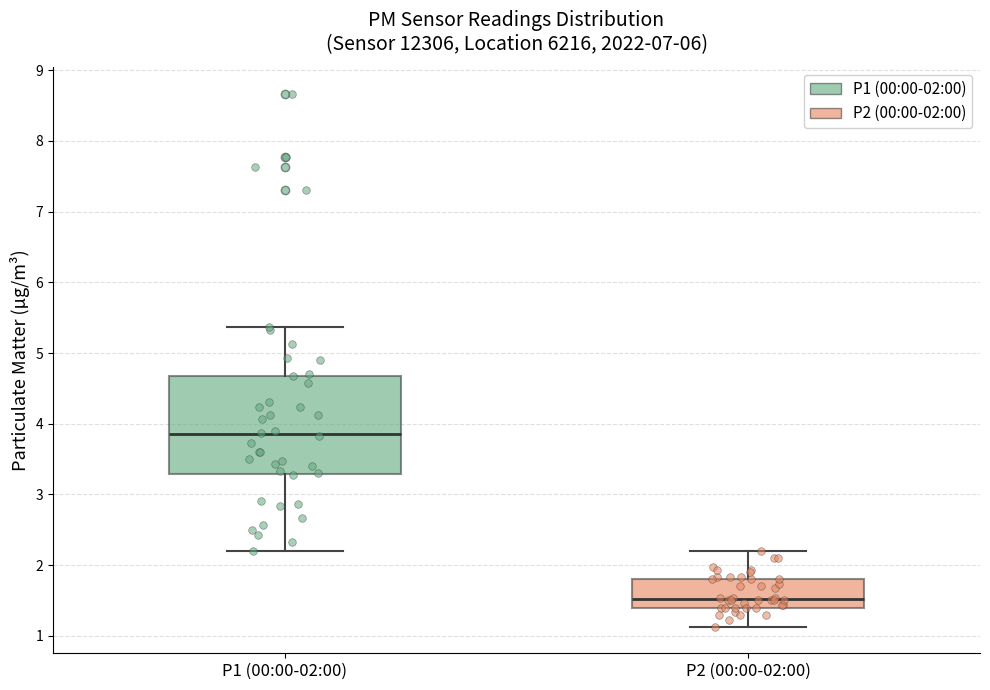

Where is the lower edge of the box for P1 (00:00-02:00) on the y-axis? The values are not printed on the chart, so give them approximately, as read against the axis.

3.3